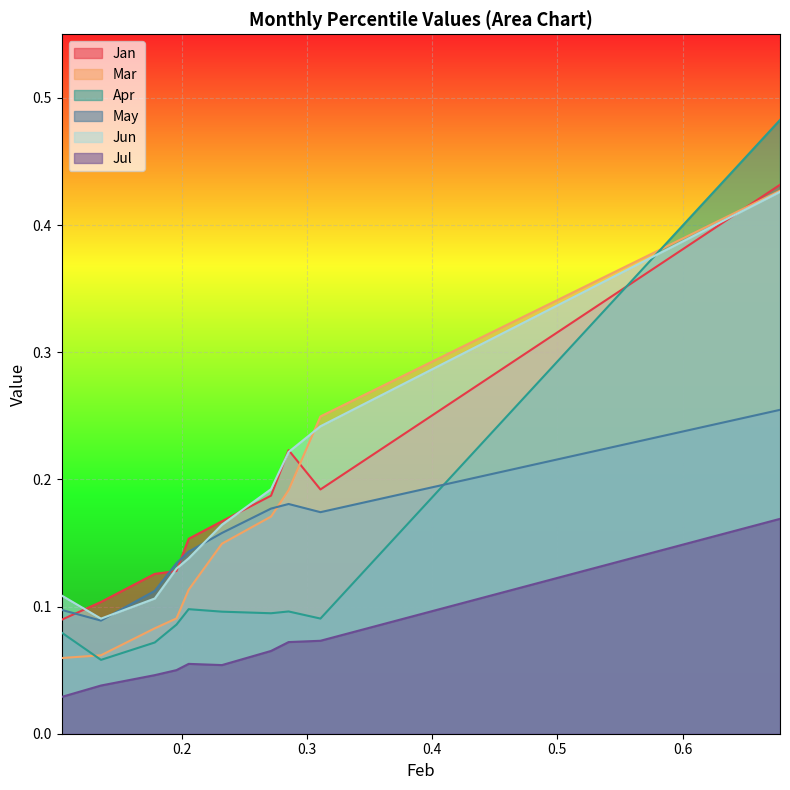

True or false: Mar has a value of 0.0 at pct55.

False